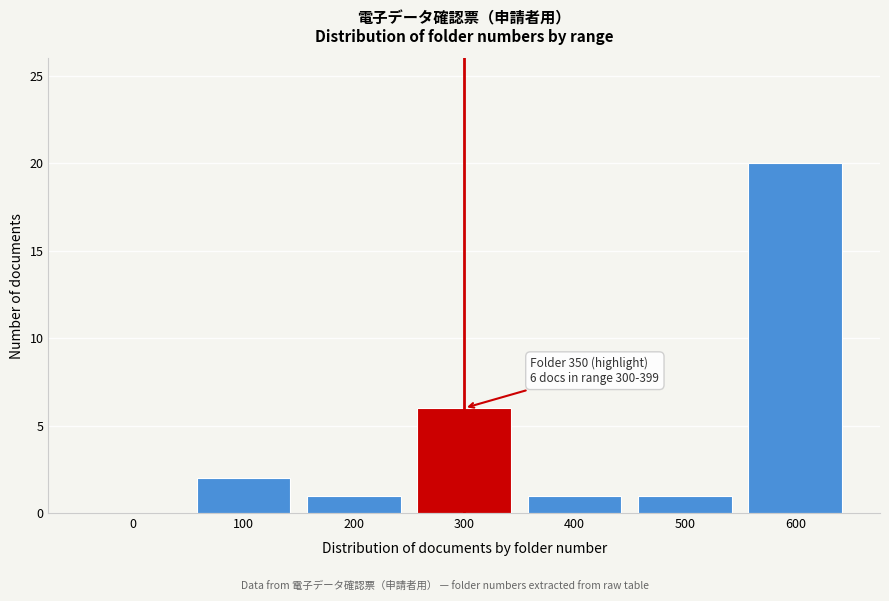

Reading left to right, list all the values displayed in this chart.

0=0	100=2	200=1	300=6	400=1	500=1	600=20